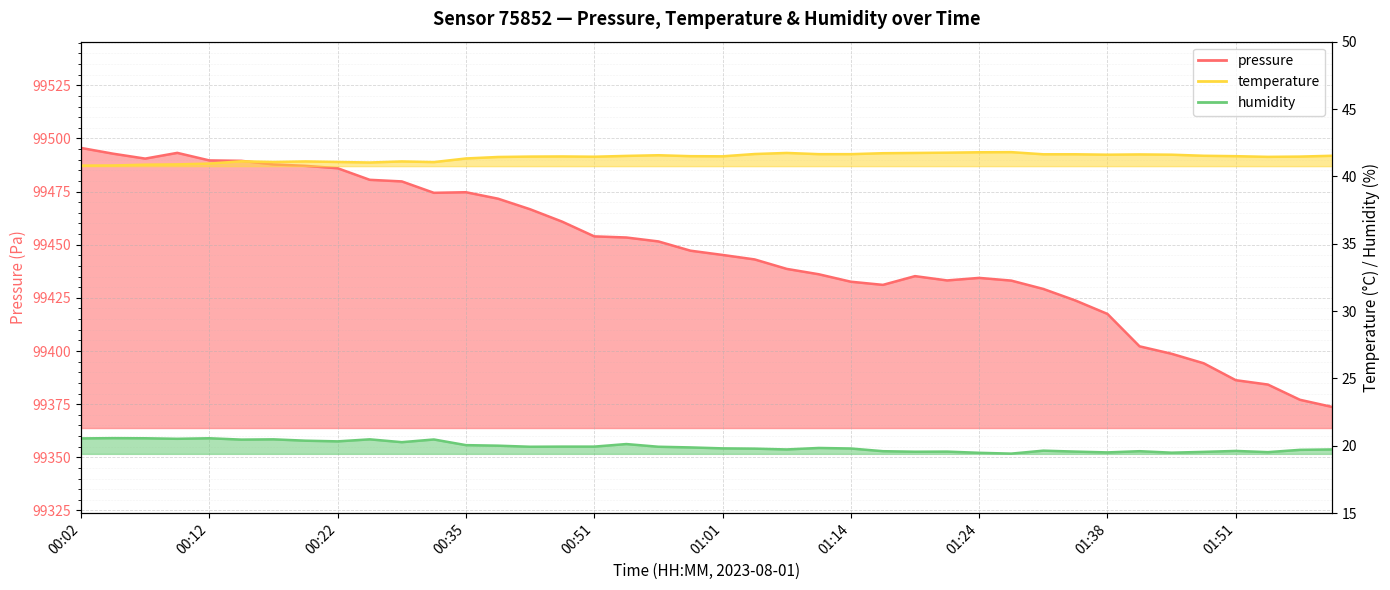

What is the approximate value of temperature at 01:01?

41.5